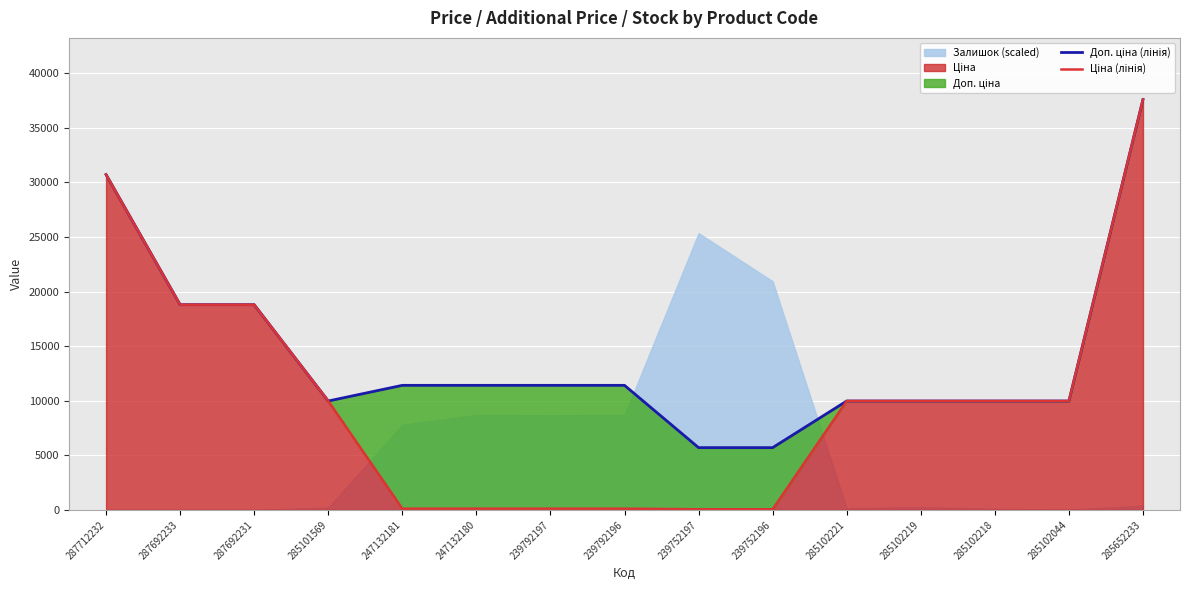

Is it true that Доп. ціна (лінія) equals 9975.0 at 285102221?

True